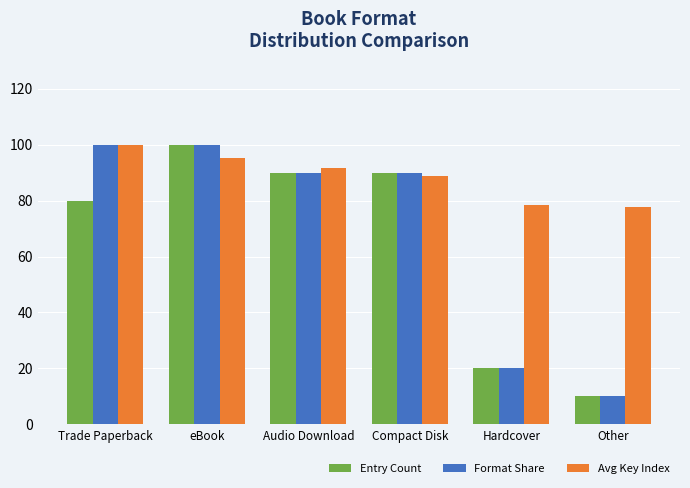

What is the difference between the maximum and minimum values in the Format Share series?

90.0